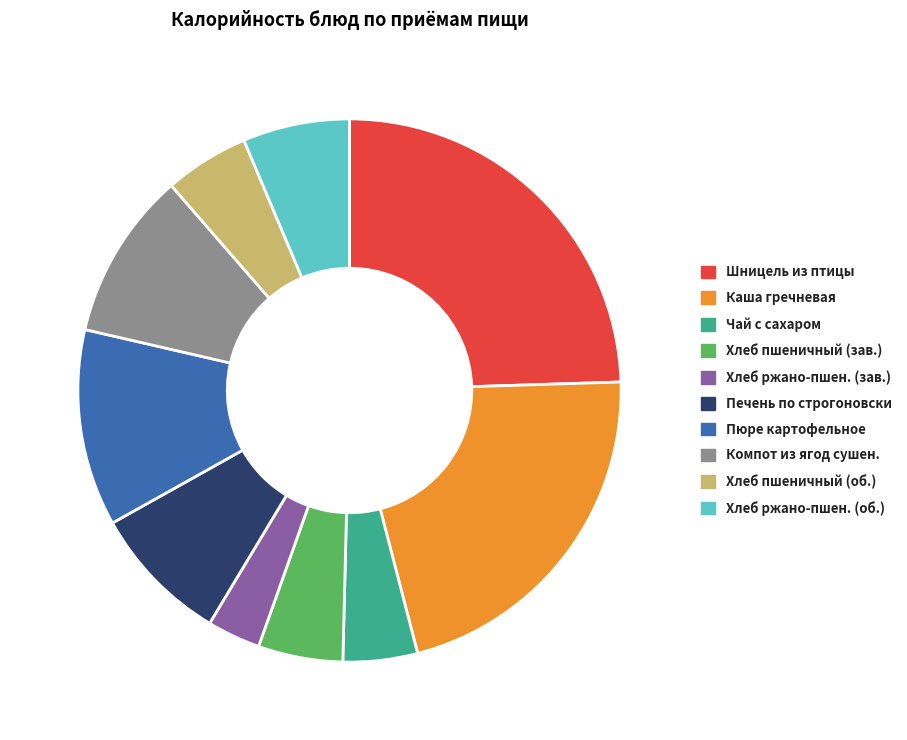

Between Хлеб пшеничный (зав.) and Компот из ягод сушен., which is larger?

Компот из ягод сушен.